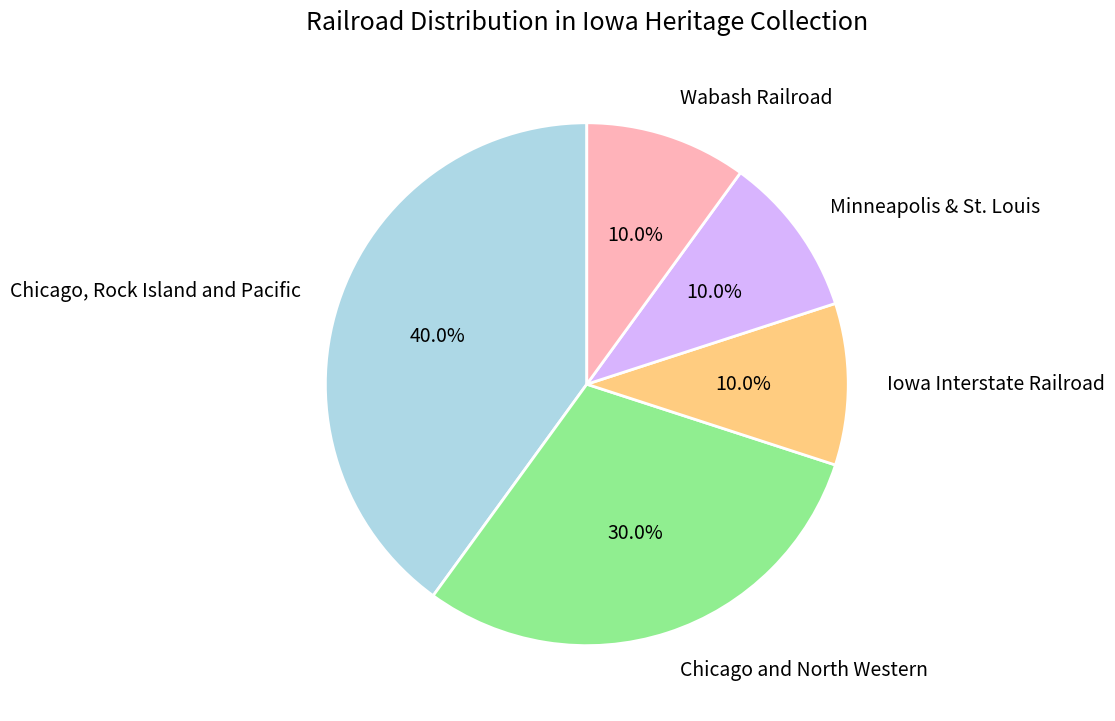

What is the ratio of the value at Iowa Interstate Railroad to the value at Minneapolis & St. Louis?

1.0